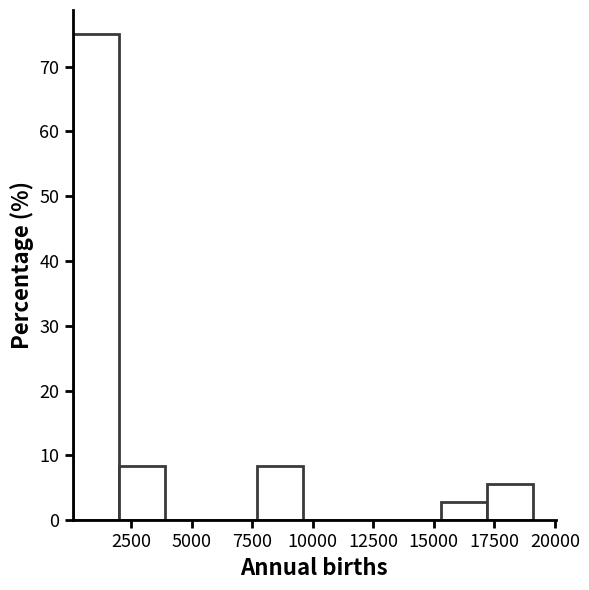

Around what value on the x-axis is the tallest bar? Give the approximate position of its centre, as read against the axis.

1000